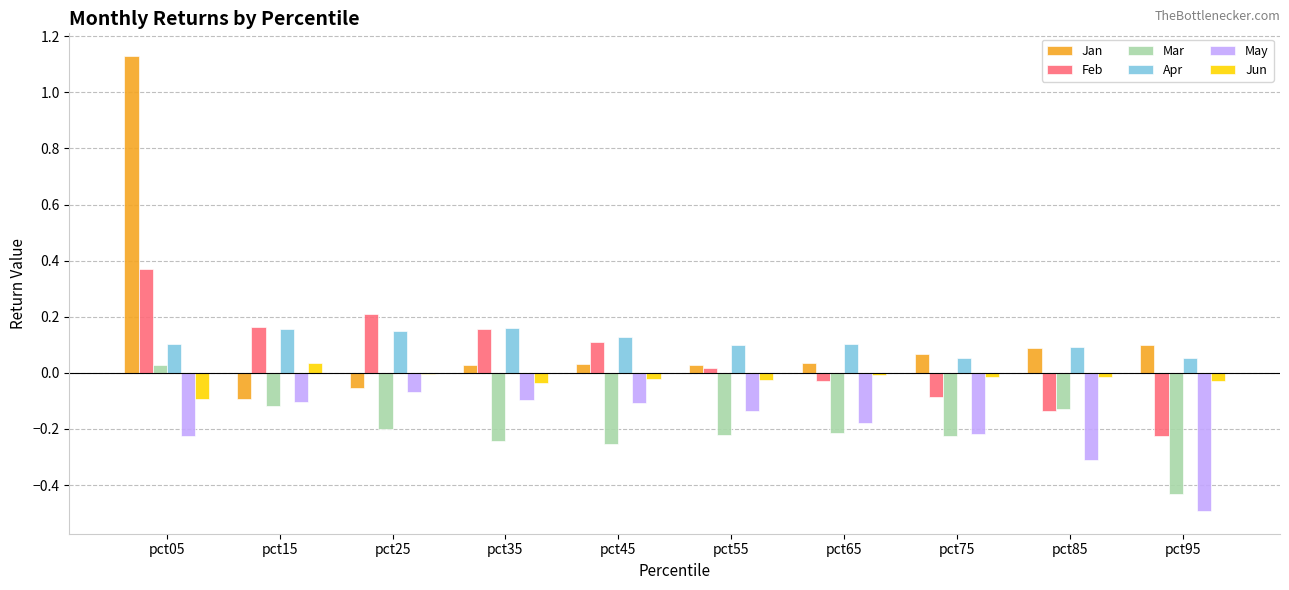

How many positive values does the Jan series have?

8